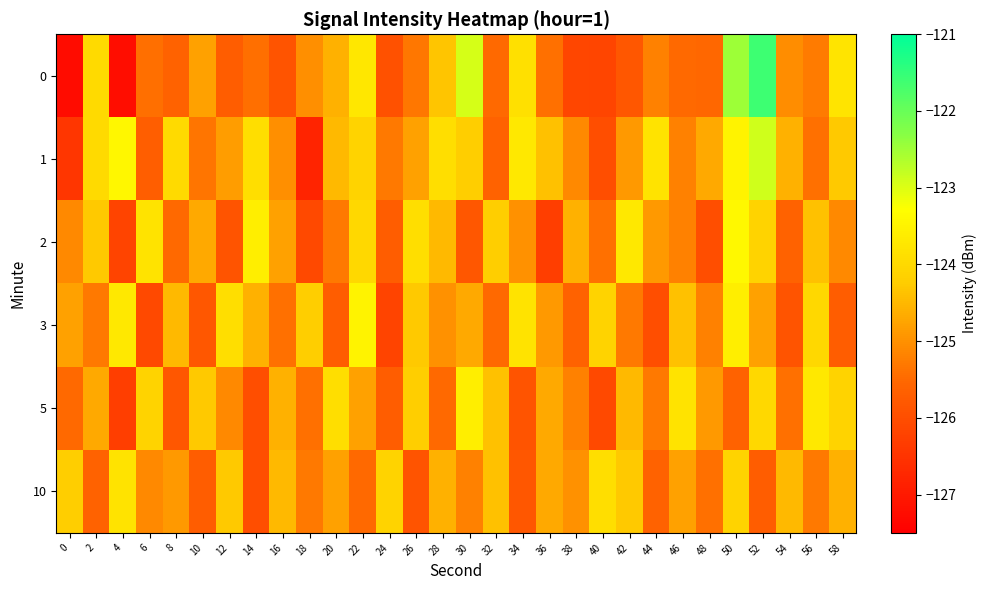

What is the maximum value shown in the chart?

-121.6